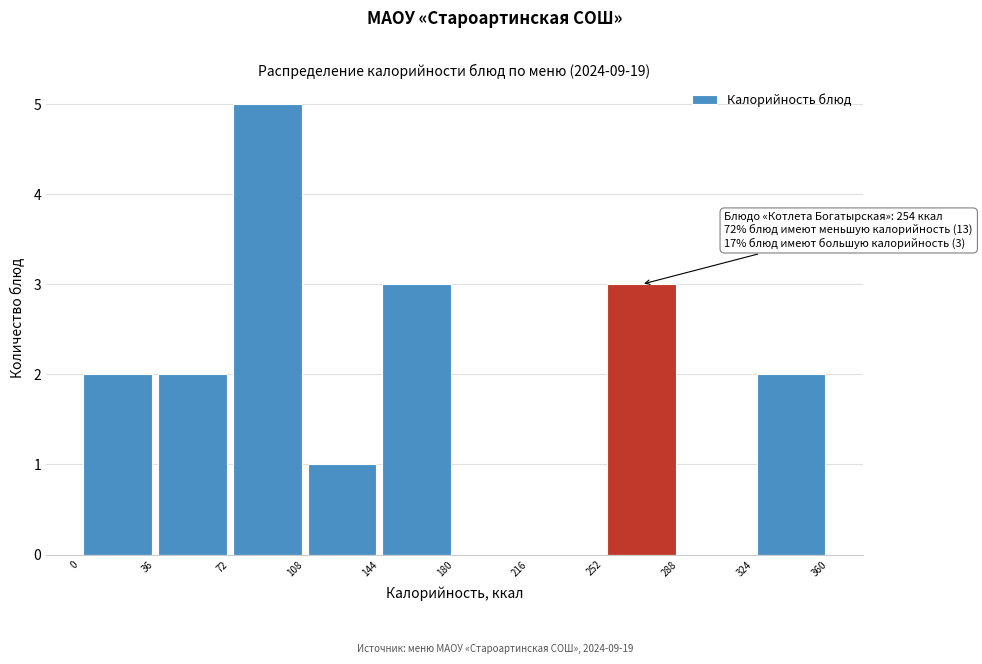

Which range on the x-axis has the tallest bar?

72 to 108